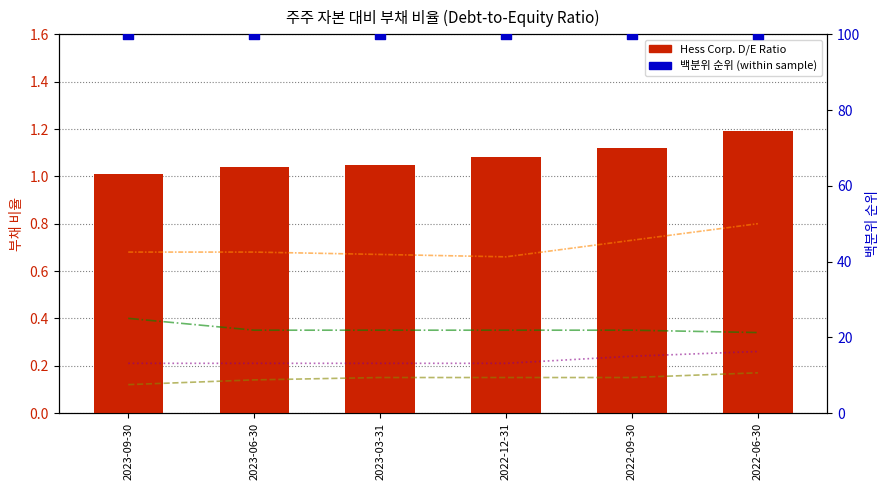

What is the total value across all series at 2023-03-31?

102.4